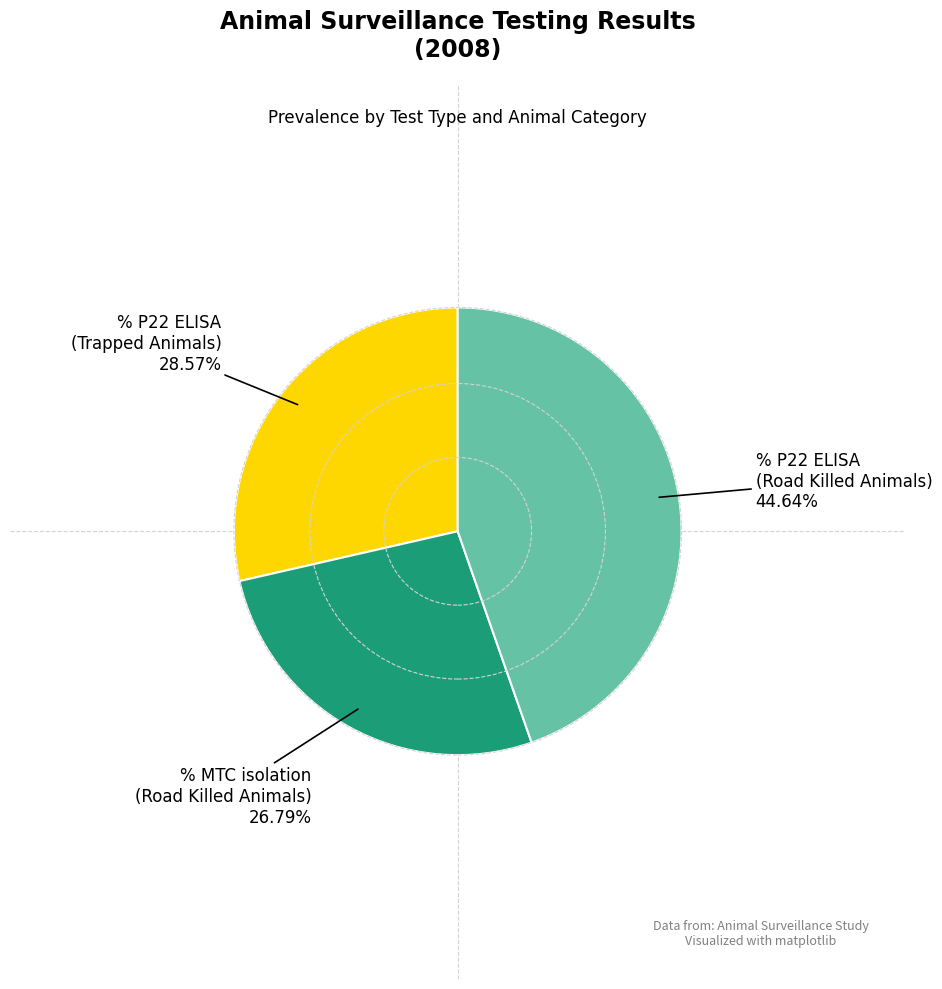

Is there a majority slice in this chart?

No